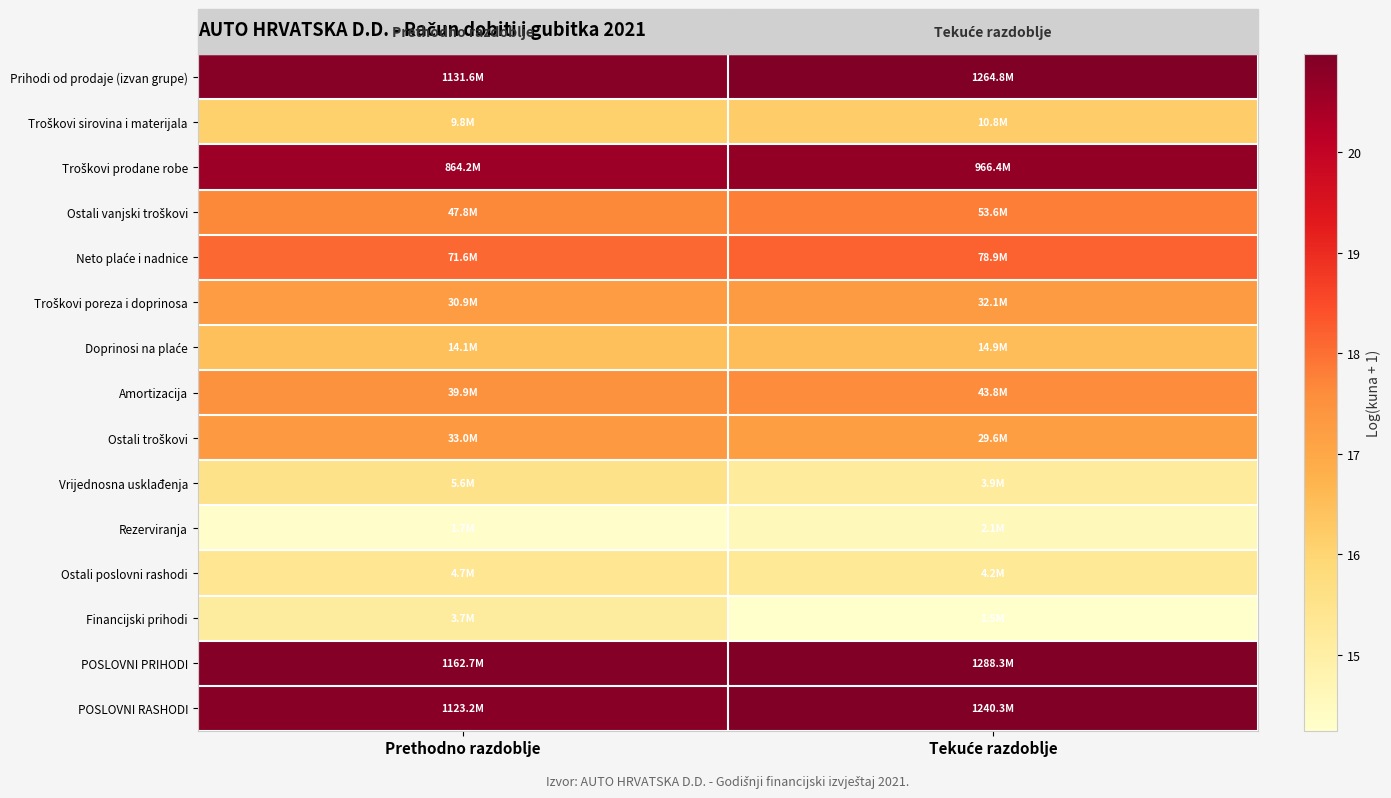

What is the minimum value shown in the chart?

14.2